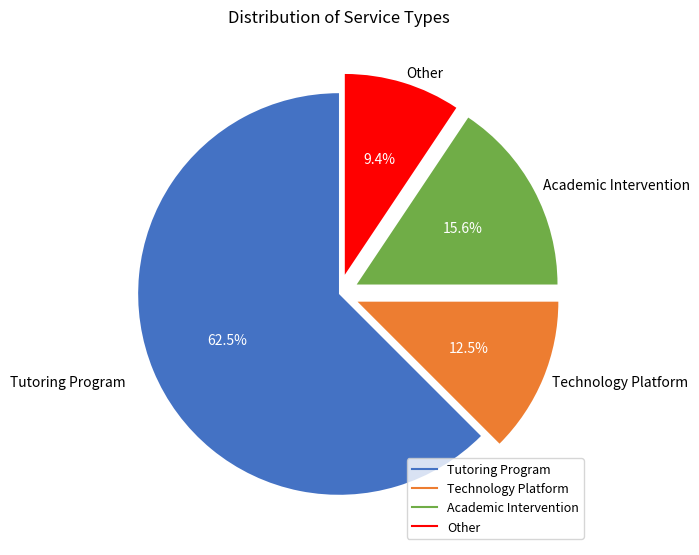

To the nearest percent, what is the average slice percentage?

25%